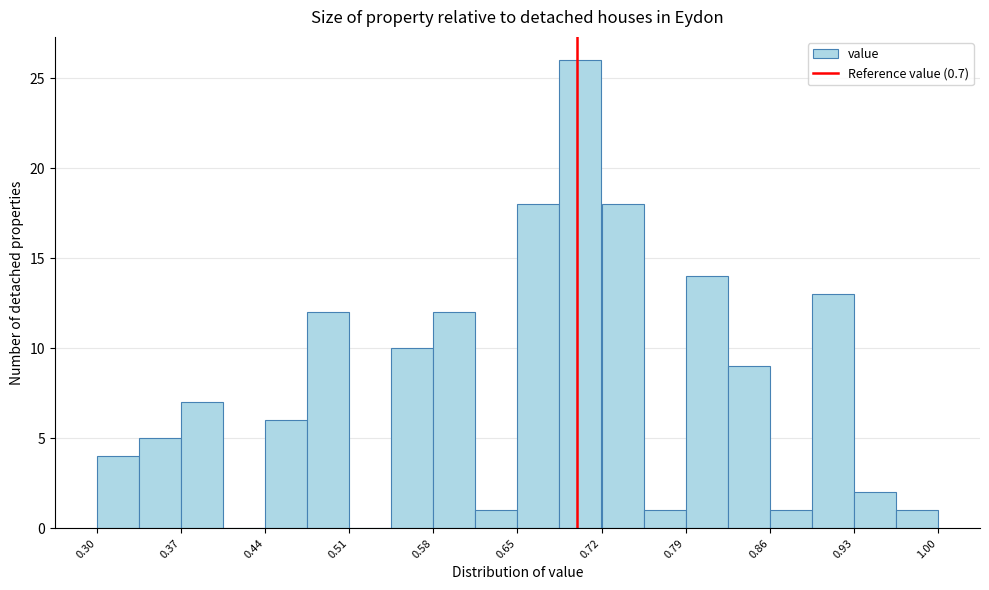

Around what value on the x-axis is the tallest bar? Give the approximate position of its centre, as read against the axis.

0.70